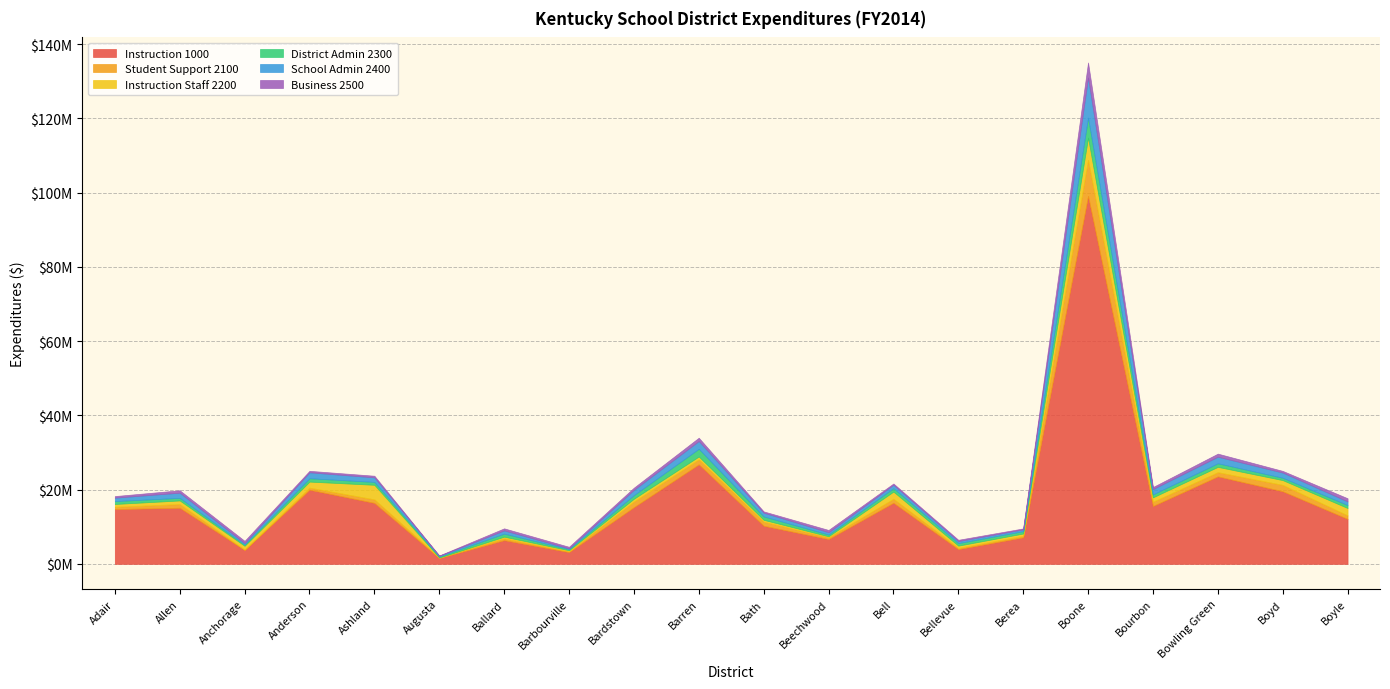

At which category does Business 2500 reach its first local valley?

Anderson